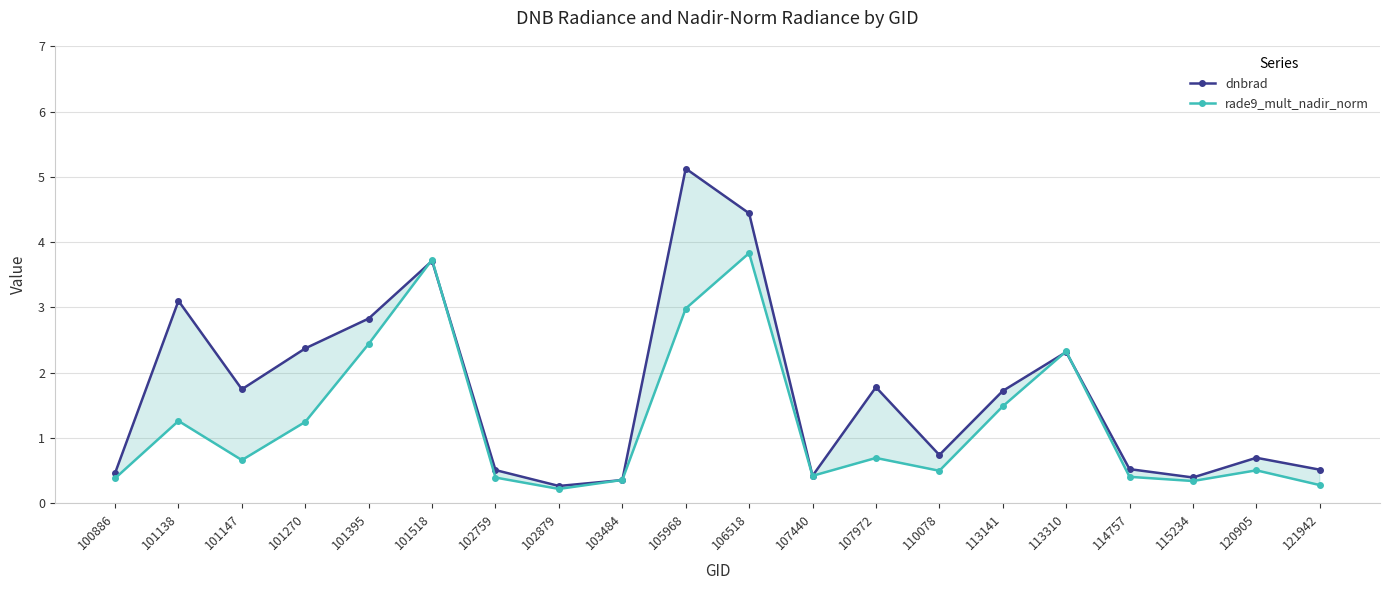

At which category is the sum across all series the highest?

106518